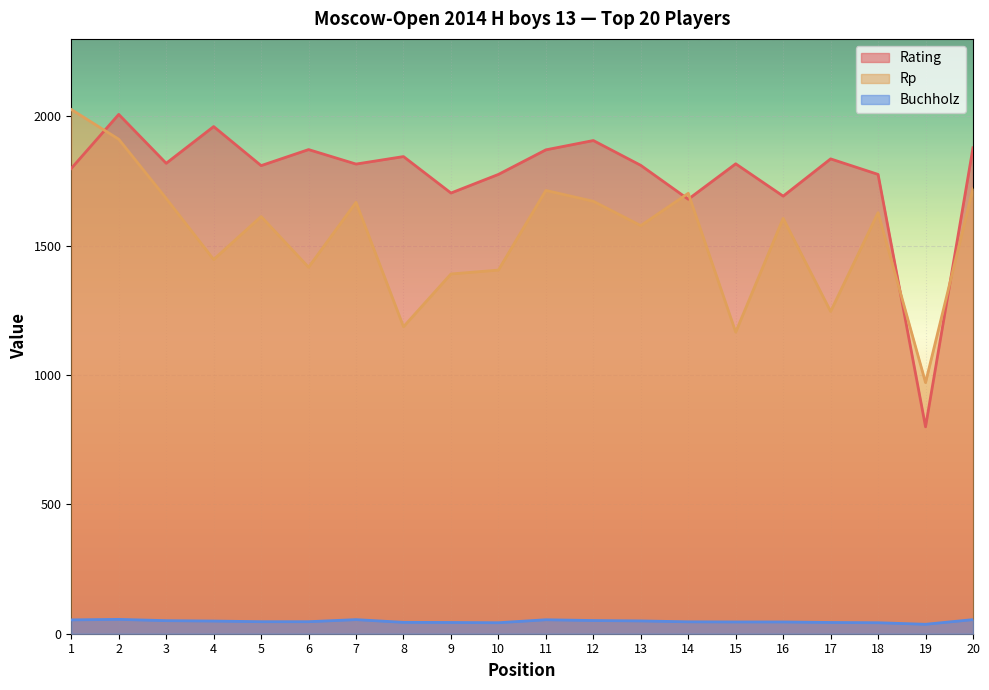

The value of Rating at 15 is 1817.0. True or false?

True